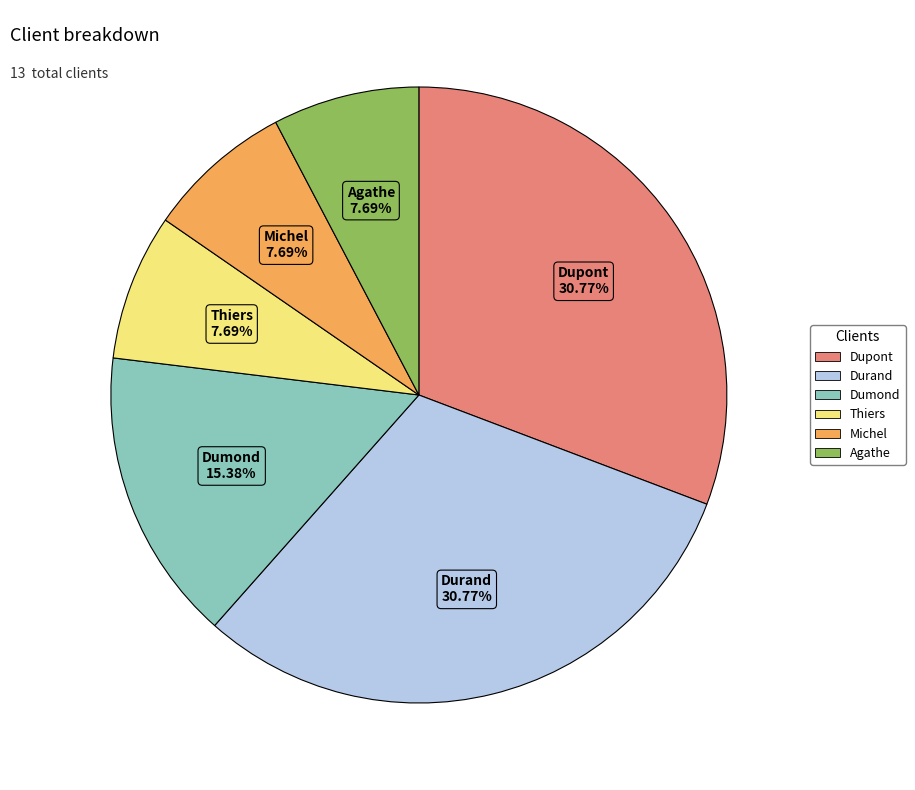

Do Agathe and Durand together represent more than half of the pie?

No